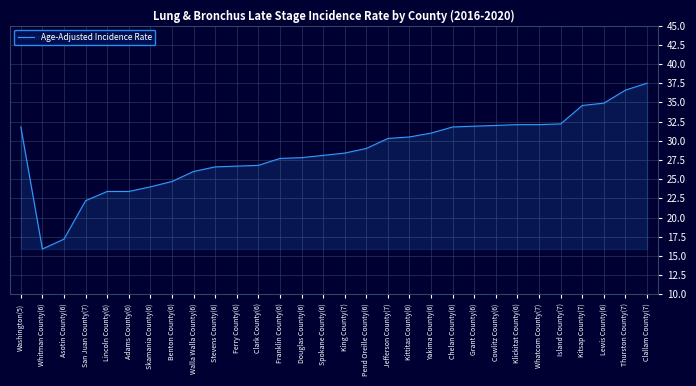

Does the chart have visible grid lines?

Yes